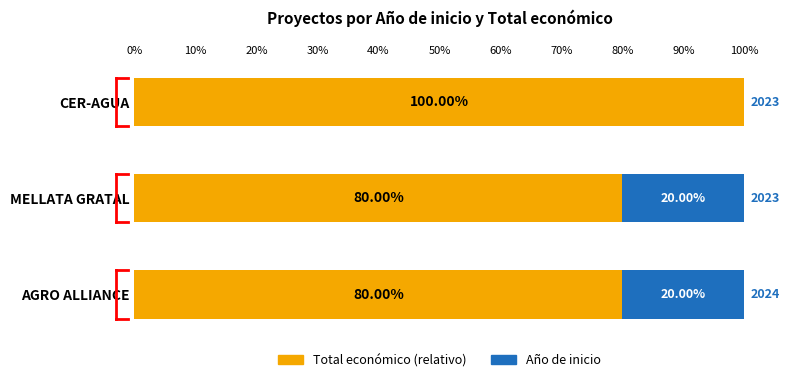

What is the total value across all series at MELLATA GRATAL?

100